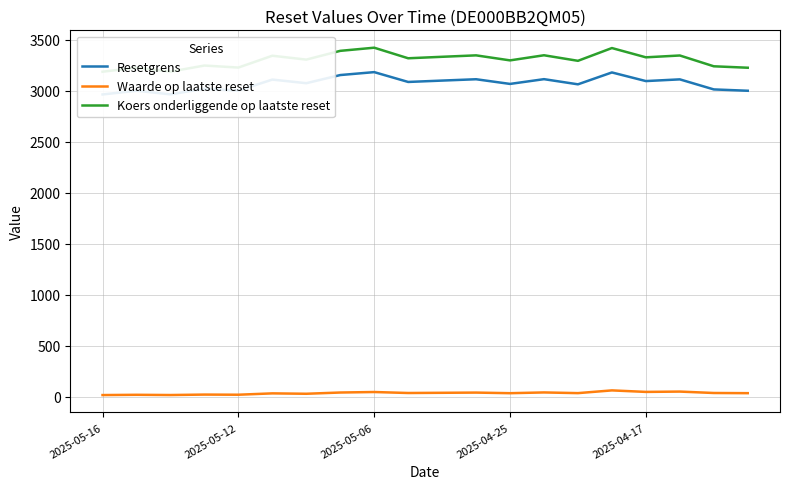

What is the sum of the Koers onderliggende op laatste reset values at 6 and 9?

6625.1